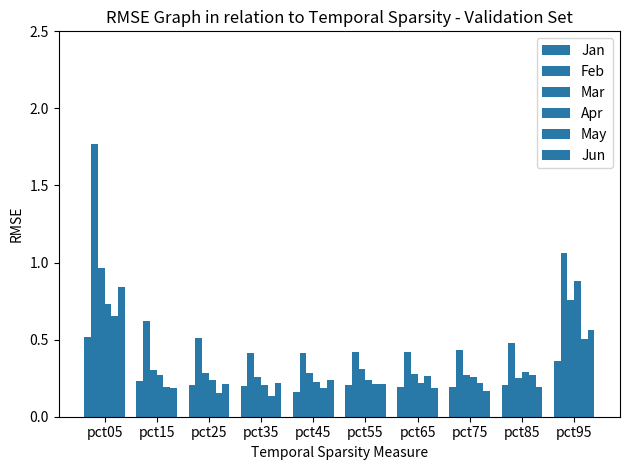

How many bars are there in total?

60